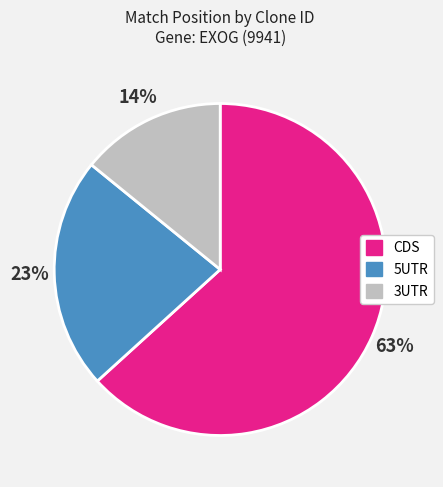

How many slices are in this pie chart?

3